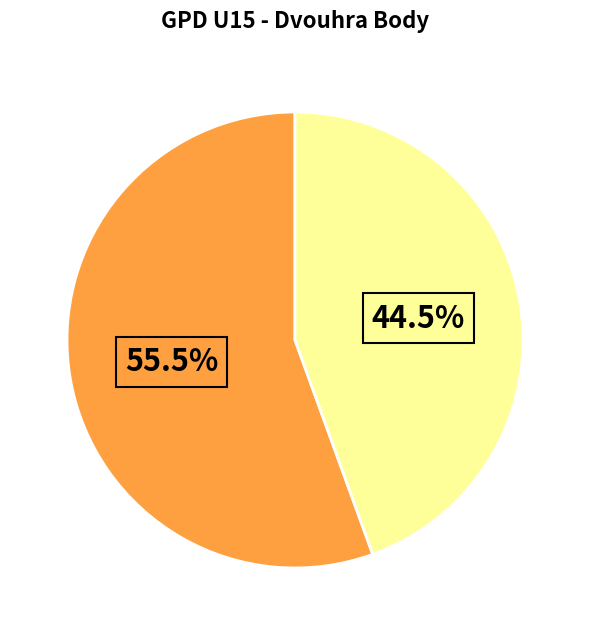

Is there any slice that represents more than half of the pie?

Yes